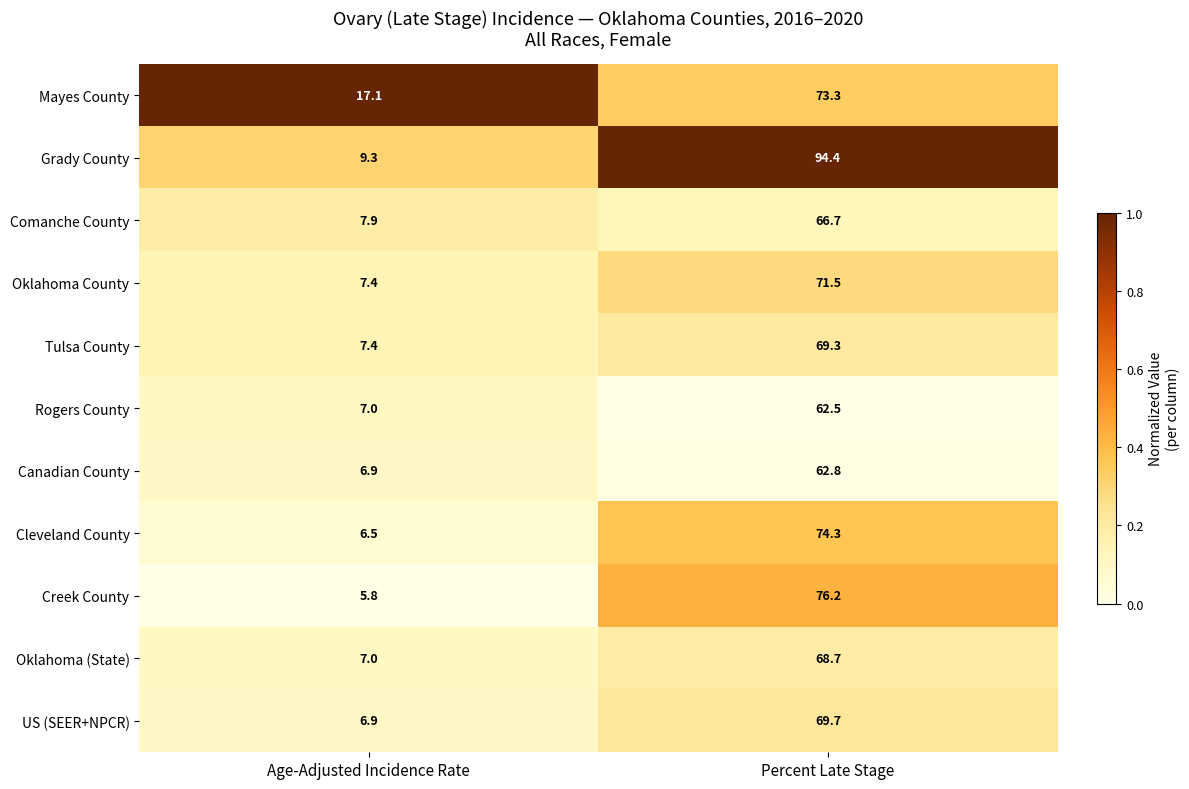

Which category has the lowest value across all series?

Age-Adjusted Incidence Rate